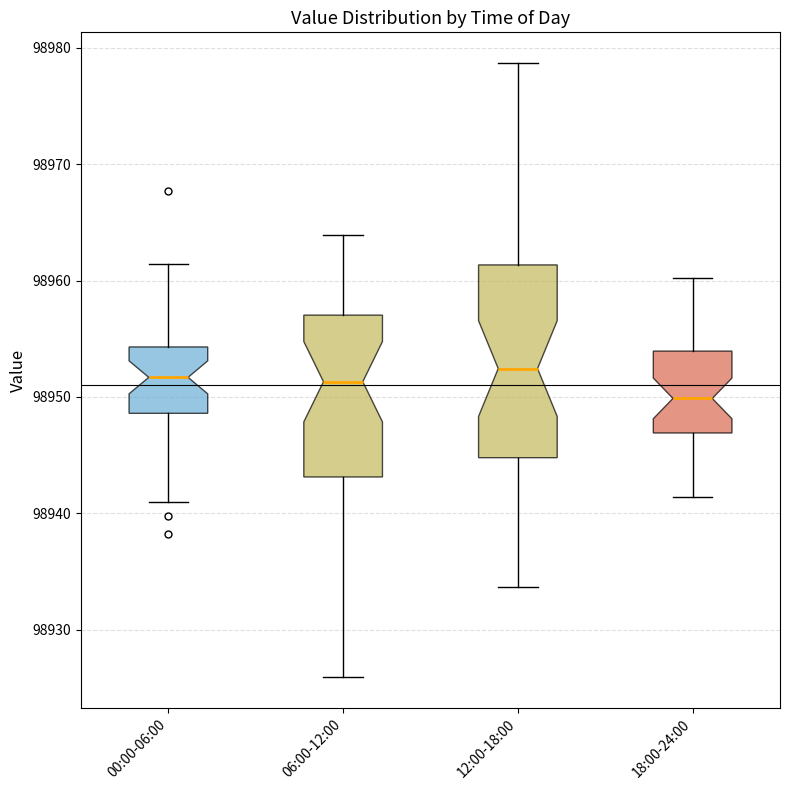

Reading left to right, transcribe this box plot: for each box, give where its median line is, the range the box spans, and where its two whiskers end, as read against the y-axis. The values are not printed on the chart, so give them approximately, as read against the axis.

00:00-06:00: median 98952, box 98949 to 98954, whiskers 98941 to 98961
06:00-12:00: median 98951, box 98943 to 98957, whiskers 98926 to 98964
12:00-18:00: median 98952, box 98945 to 98961, whiskers 98934 to 98979
18:00-24:00: median 98950, box 98947 to 98954, whiskers 98941 to 98960